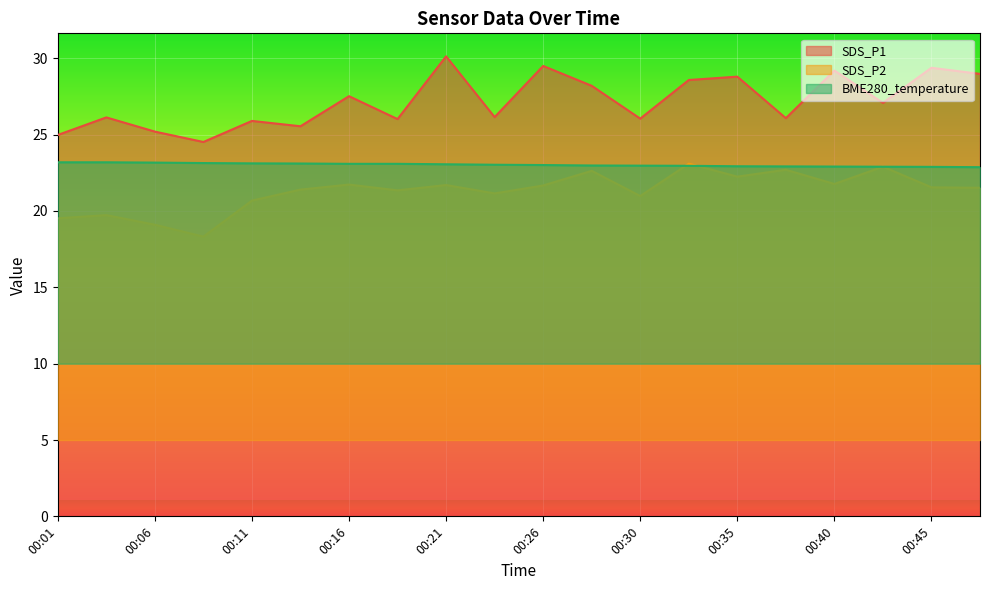

What is the lowest value of the SDS_P2 series?

18.3